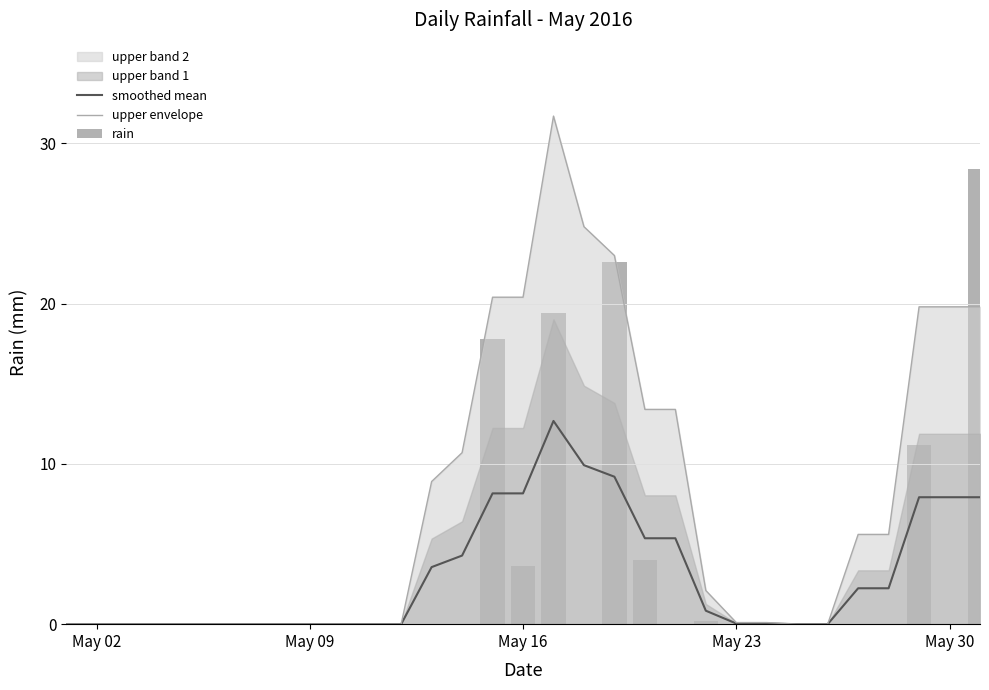

Reading left to right, list all the values displayed in this chart.

smoothed mean: 0.0	0.0	0.0	0.0	0.0	0.0	0.0	0.0	0.0	0.0	0.0	0.0	3.6	4.3	8.2	8.2	12.7	9.9	9.2	5.4	5.4	0.8	0.0	0.0	0.0	0.0	2.2	2.2	7.9	7.9	7.9
upper envelope: 0.0	0.0	0.0	0.0	0.0	0.0	0.0	0.0	0.0	0.0	0.0	0.0	8.9	10.7	20.4	20.4	31.7	24.8	23.0	13.4	13.4	2.1	0.1	0.1	0.0	0.0	5.6	5.6	19.8	19.8	19.8
rain: 0.0	0.0	0.0	0.0	0.0	0.0	0.0	0.0	0.0	0.0	0.0	0.0	0.0	0.0	17.8	3.6	19.4	0.0	22.6	4.0	0.0	0.2	0.0	0.0	0.0	0.0	0.0	0.0	11.2	0.0	28.4